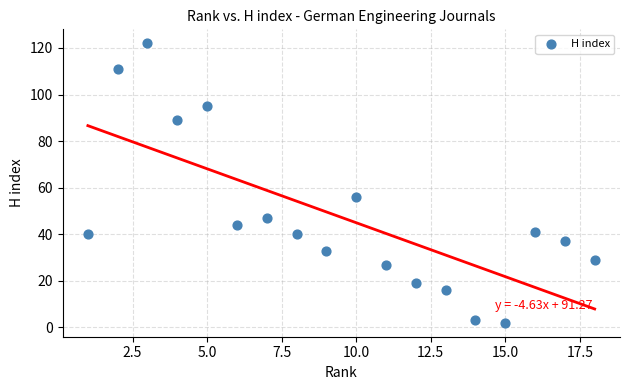

What Y value in the scatter plot is closest to 62?

56